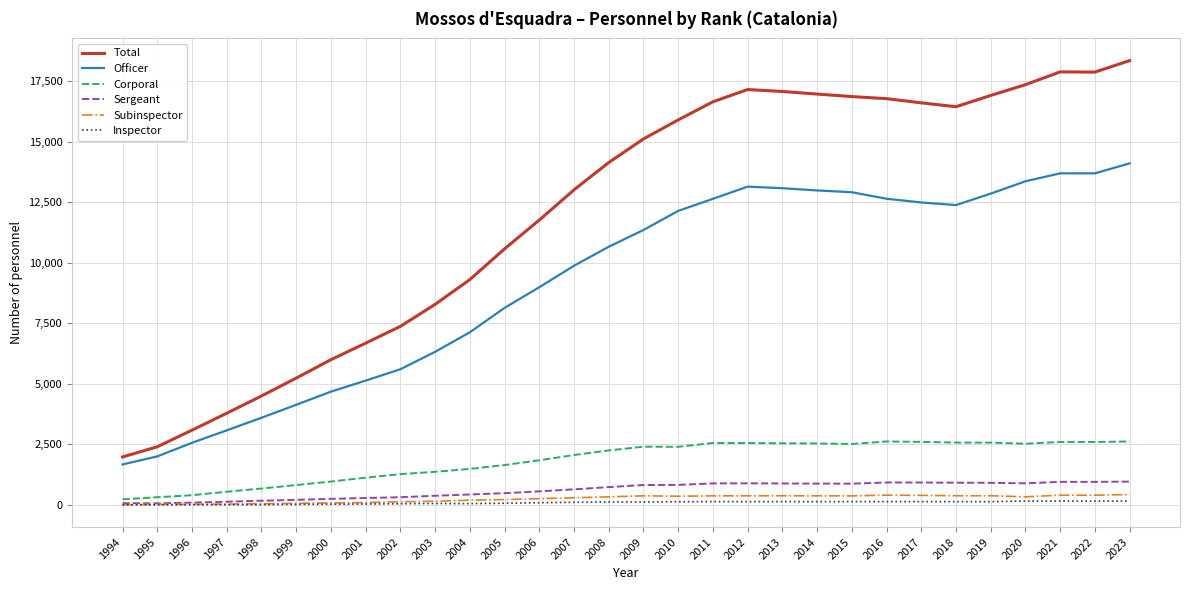

What is the difference between the Subinspector values at 2012 and 1995?

353